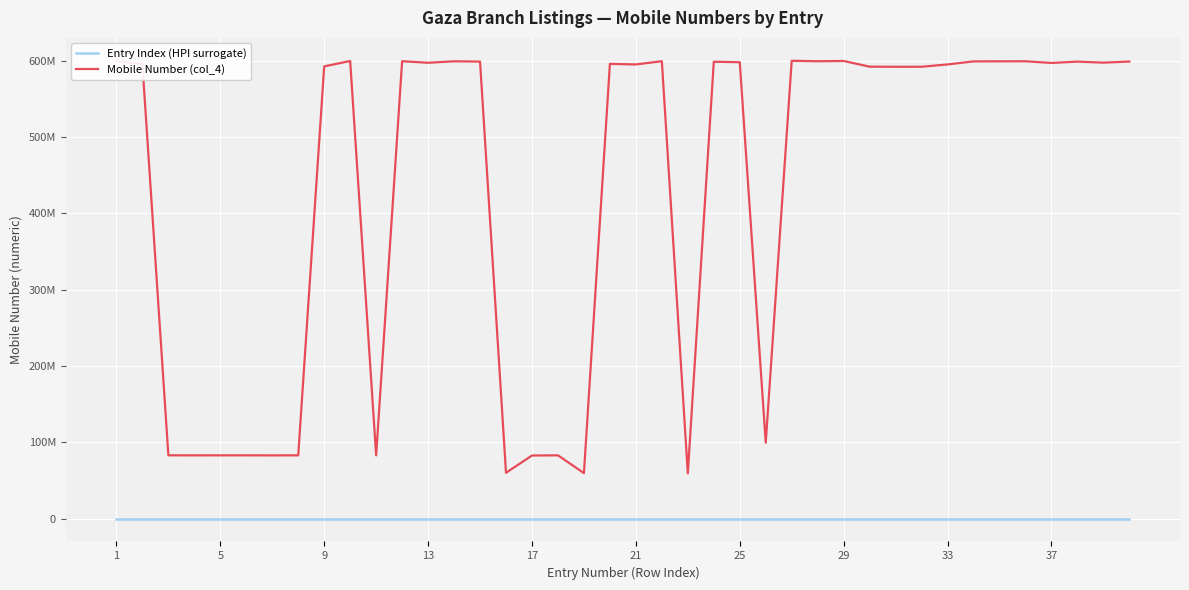

Does the chart have visible grid lines?

Yes